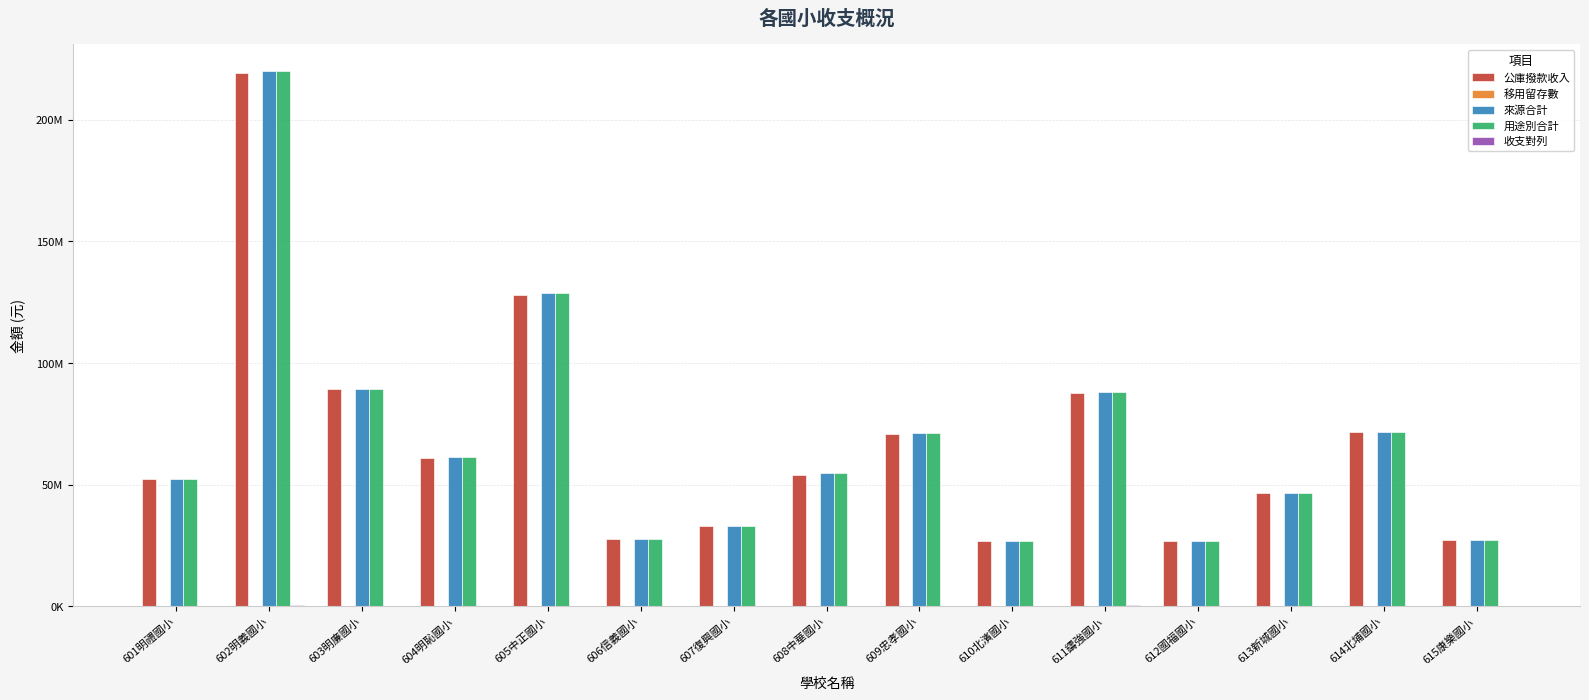

At which category does the chart reach its peak across all series?

602明義國小